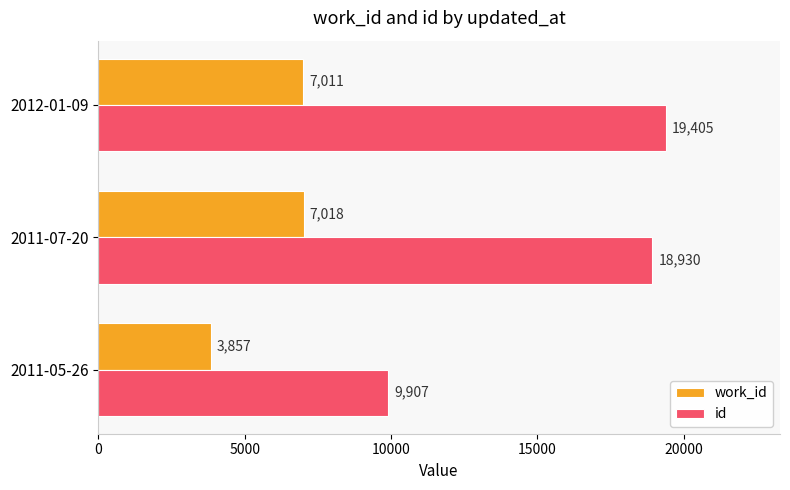

Rank the categories by id value from lowest to highest.

2011-05-26, 2011-07-20, 2012-01-09